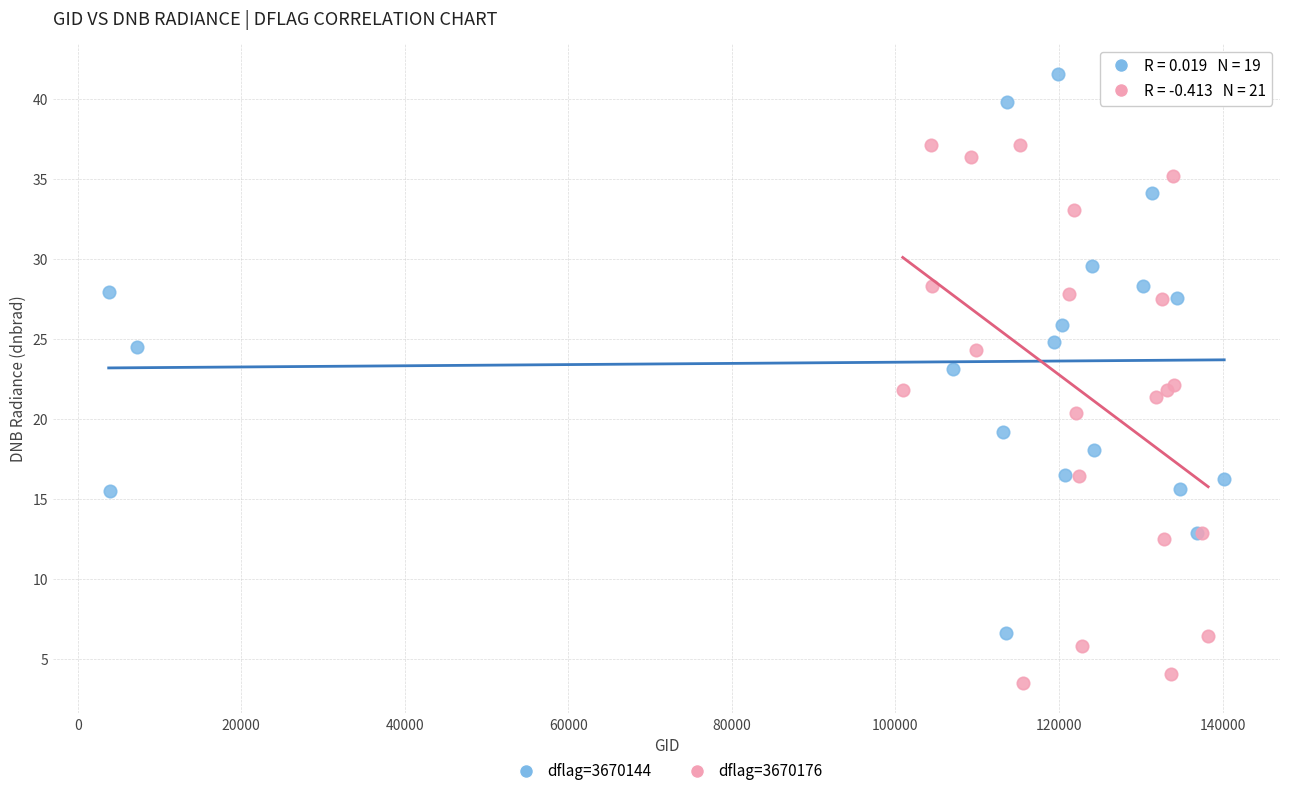

Which series reaches the maximum Y coordinate?

dflag=3670144